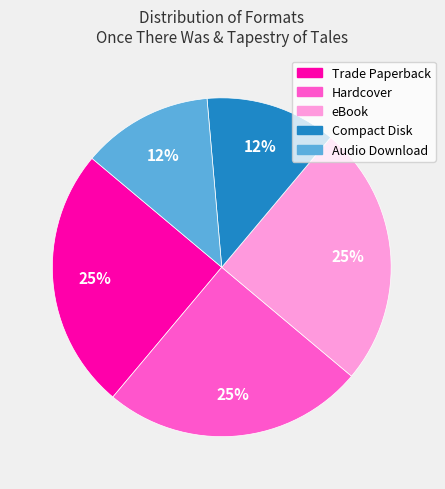

What is the ratio of the value at Audio Download to the value at Trade Paperback?

0.5